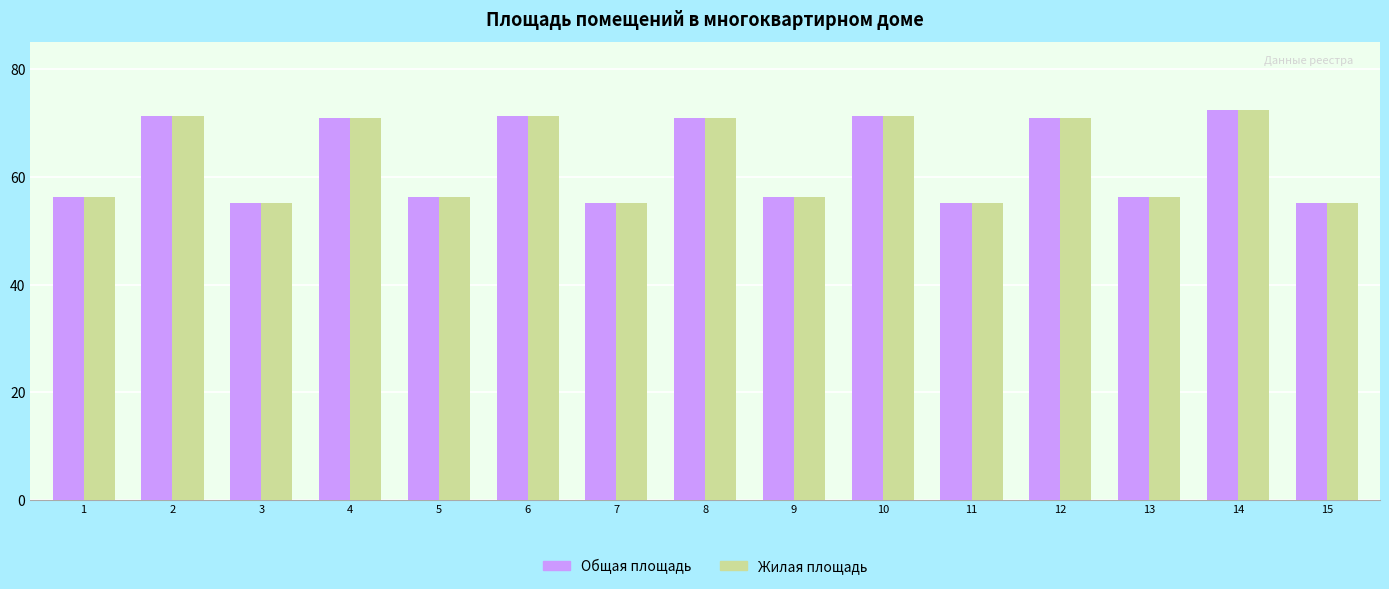

What is the total value across all series at 12?

141.8